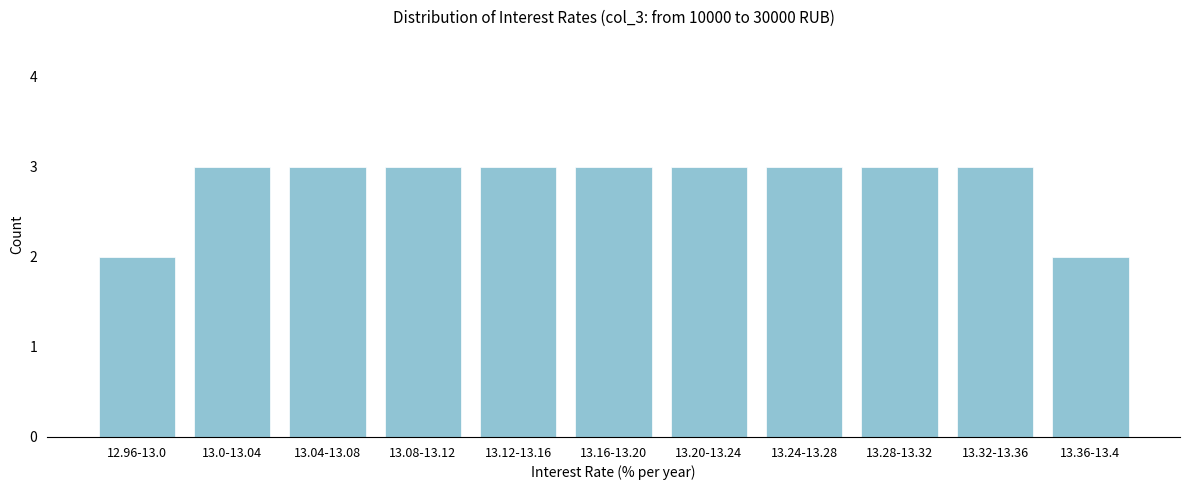

Reading left to right, extract all data points from this chart.

12.96-13.0=2	13.0-13.04=3	13.04-13.08=3	13.08-13.12=3	13.12-13.16=3	13.16-13.20=3	13.20-13.24=3	13.24-13.28=3	13.28-13.32=3	13.32-13.36=3	13.36-13.4=2